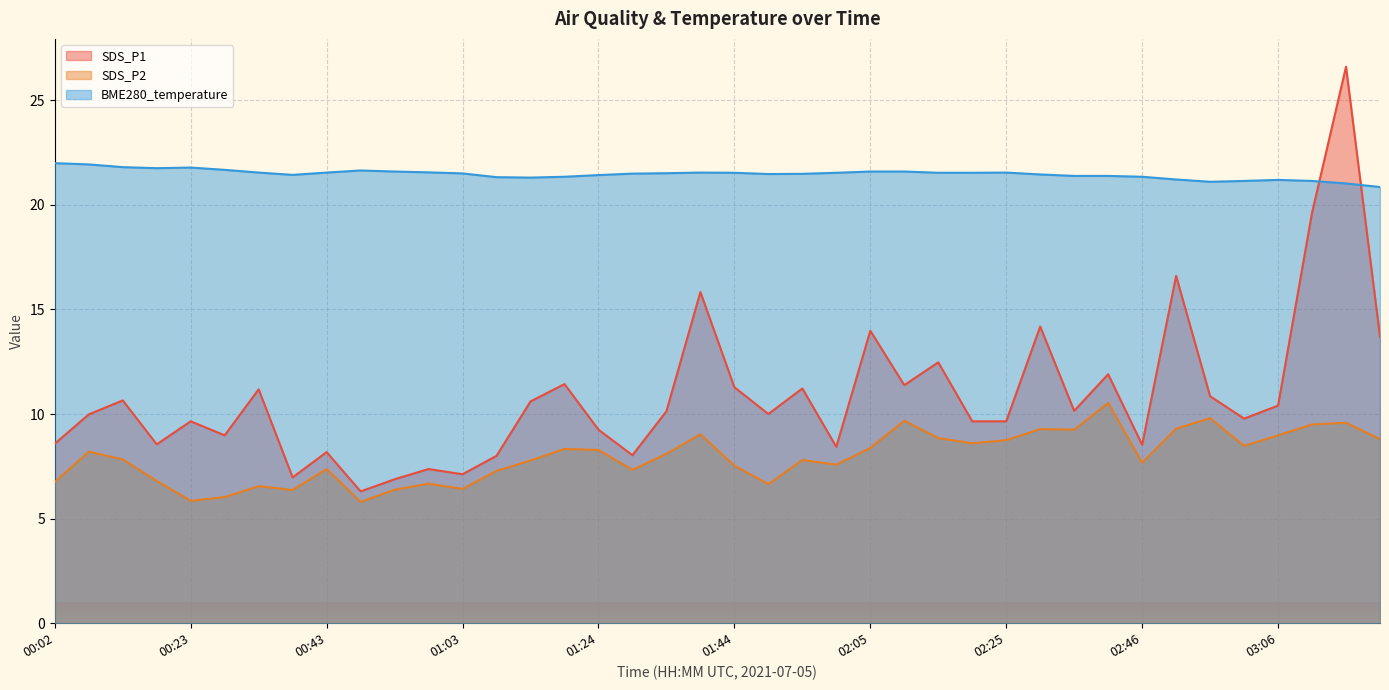

How many lines are shown in the chart?

3